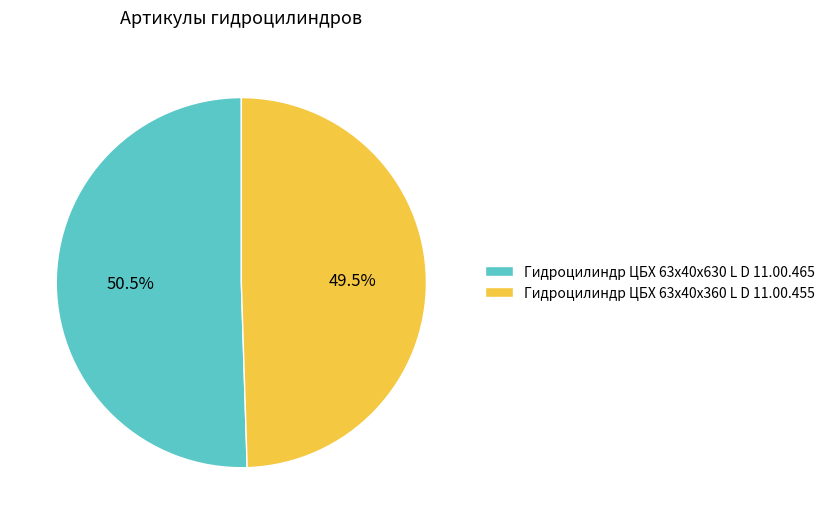

Which category has the smallest portion of the pie?

Гидроцилиндр ЦБХ 63х40х360 L D 11.00.455